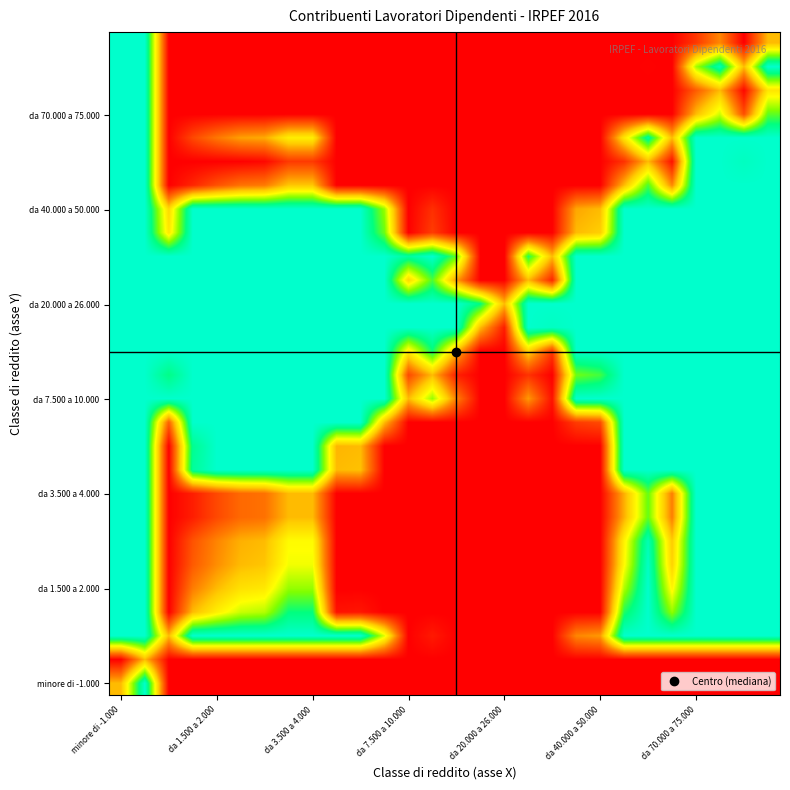

How many distinct data groups are displayed?

28